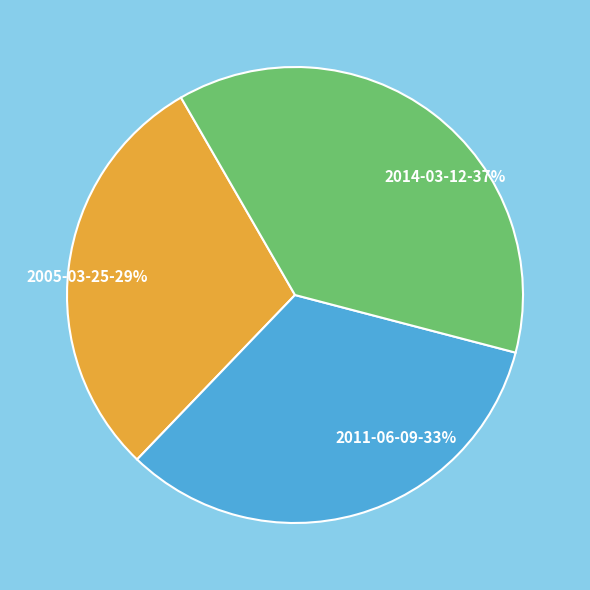

Is 2011-06-09 the majority of the pie?

No